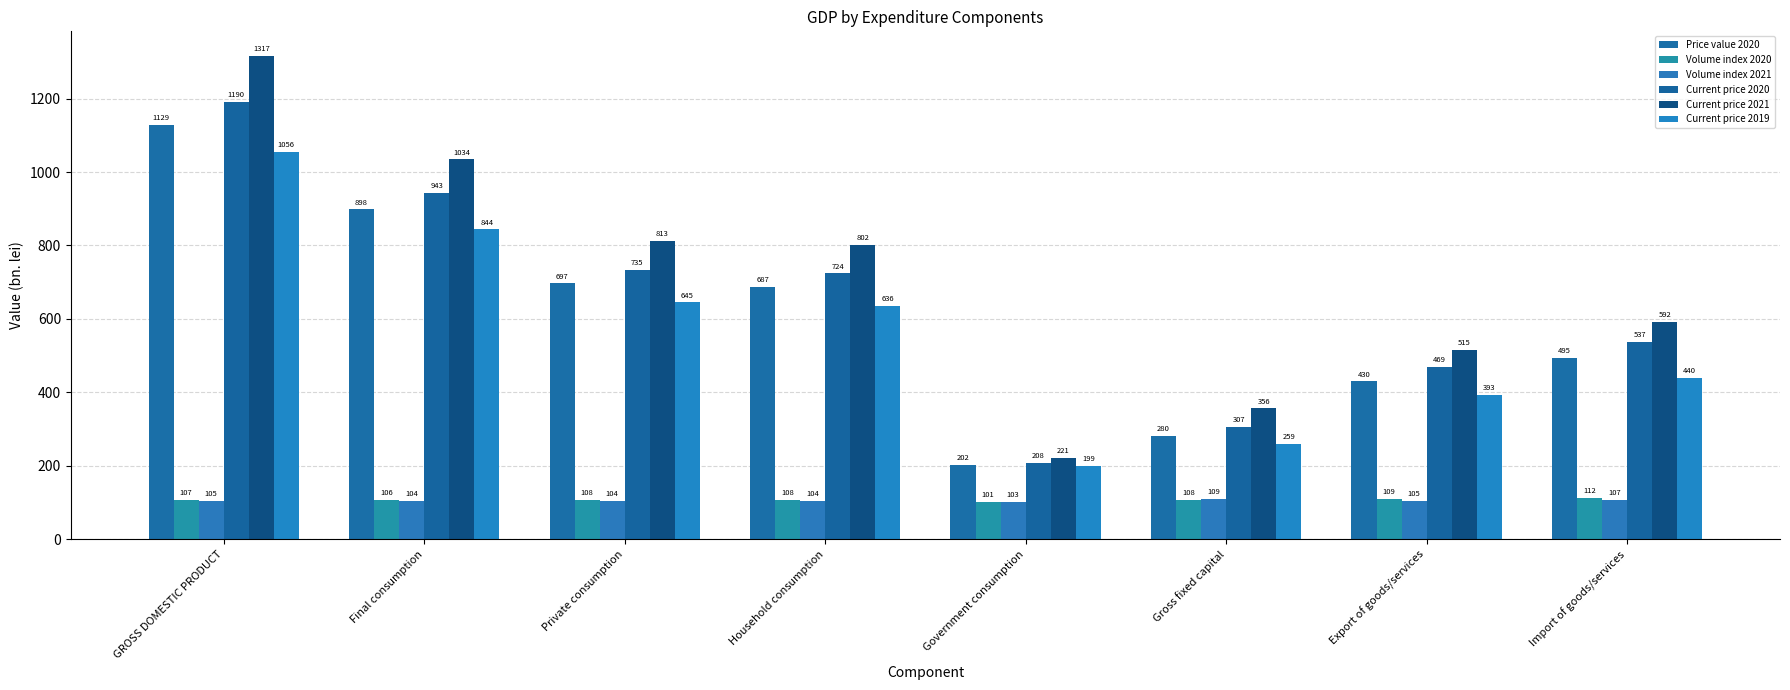

Between Private consumption and Government consumption, which series saw the biggest shift?

Current price 2021